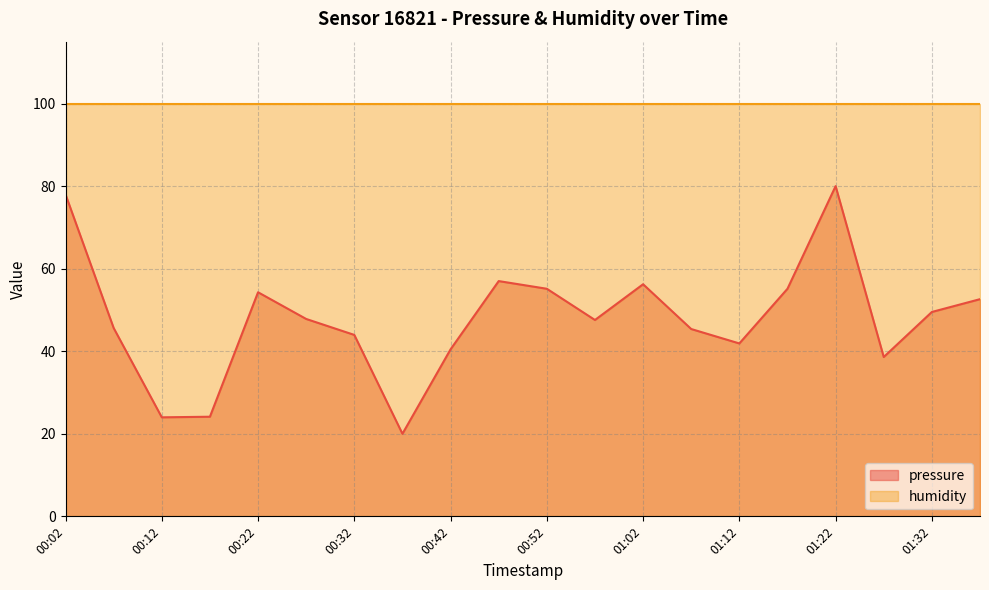

Where is the first local minimum?

00:12